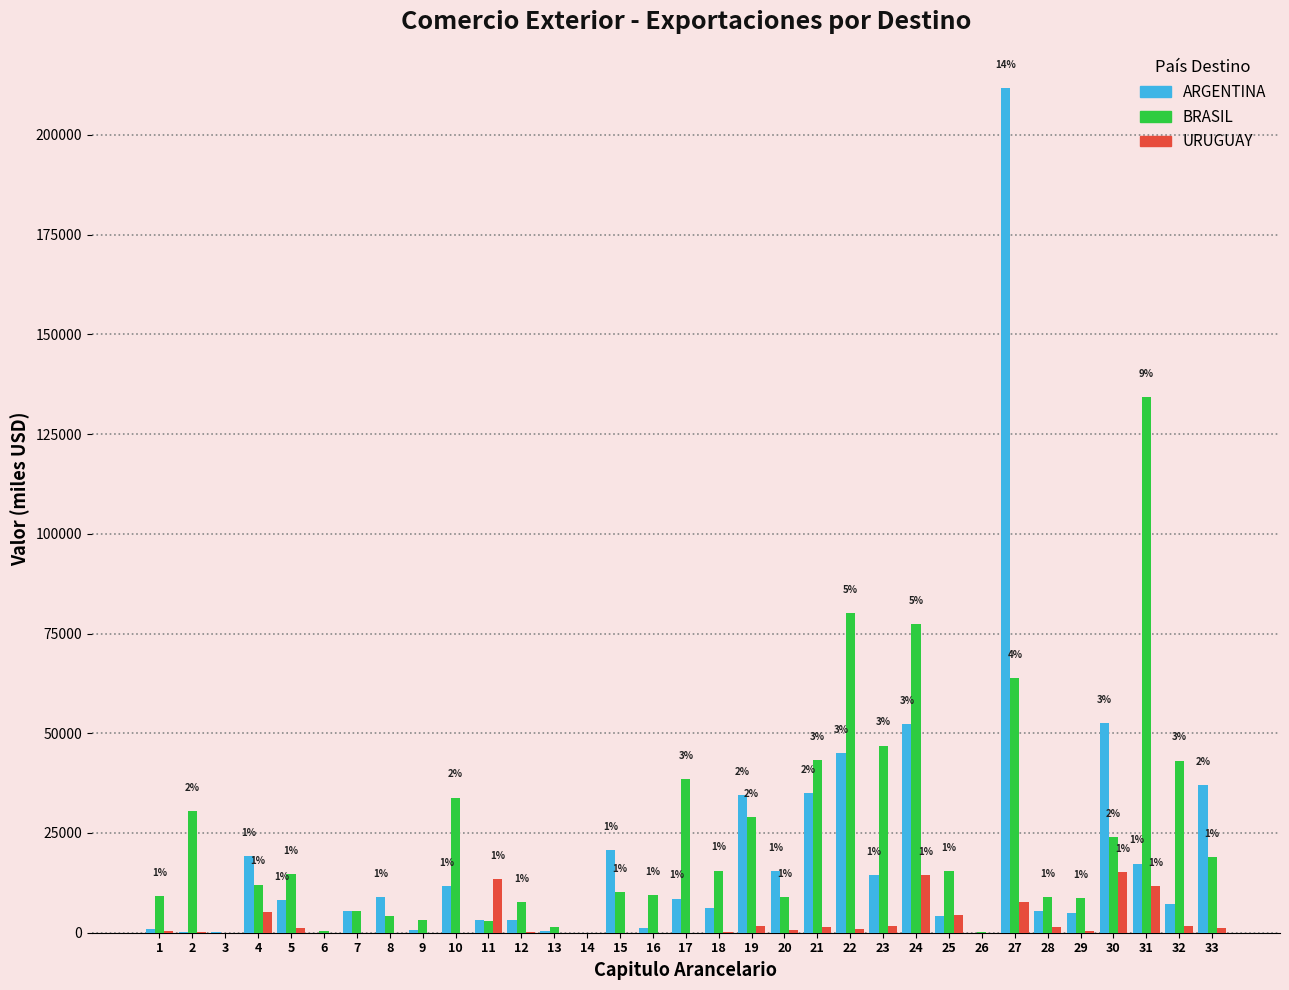

The value of BRASIL at 30 is 11836.6. True or false?

False